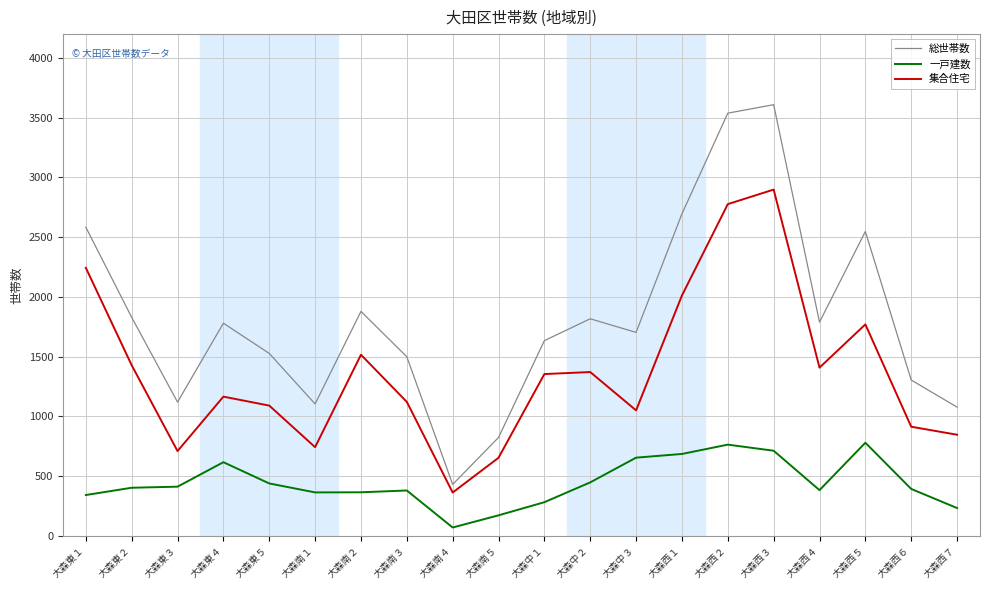

Where is 集合住宅 nearest to the value 1629?

大森南２